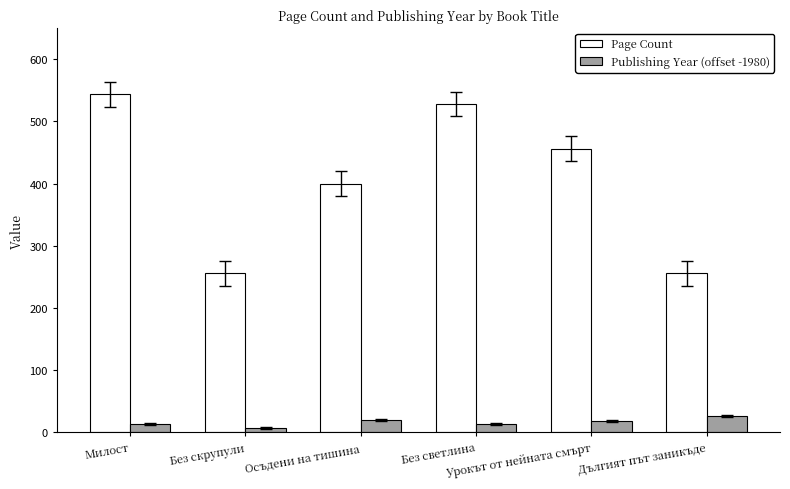

What is the difference between the maximum and minimum values in the Page Count series?

288